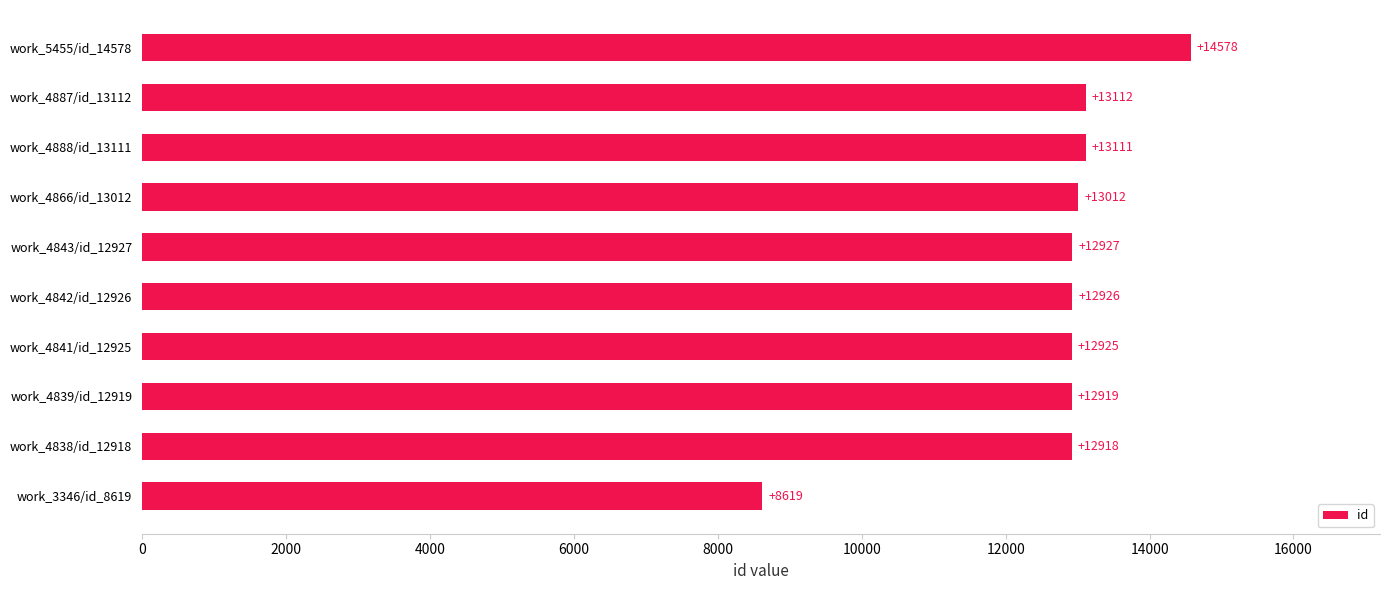

What is the ratio of the value at work_4841/id_12925 to the value at work_4843/id_12927?

1.0